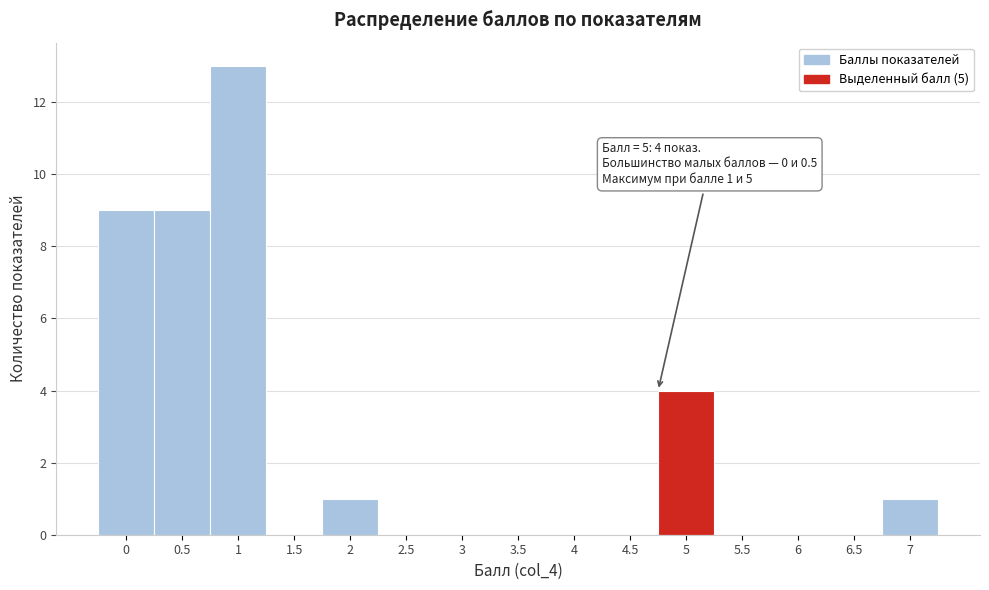

Reading right to left, list all the values displayed in this chart.

7=1	6.5=0	6=0	5.5=0	5=4	4.5=0	4=0	3.5=0	3=0	2.5=0	2=1	1.5=0	1=13	0.5=9	0=9